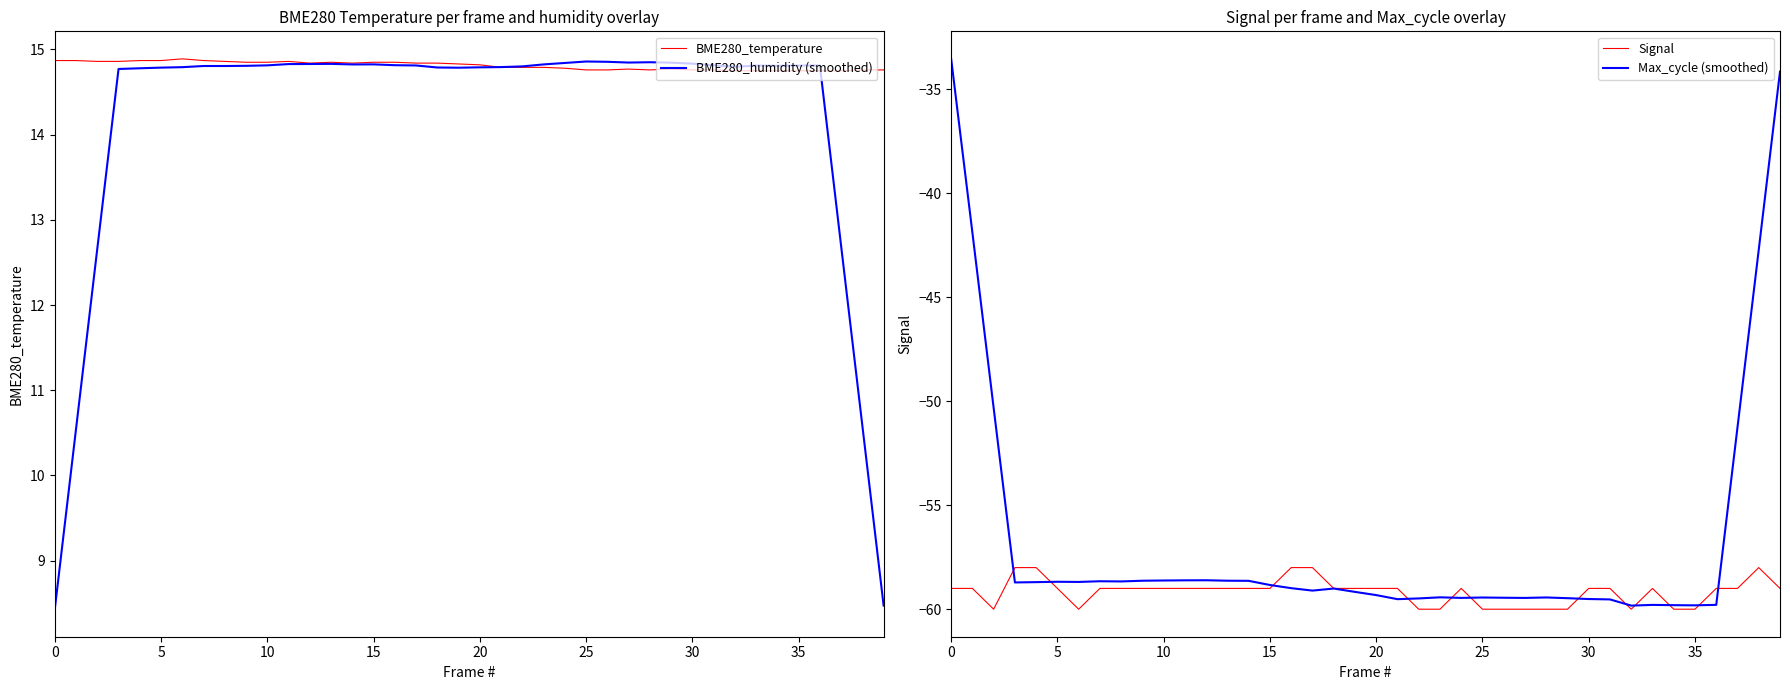

Which series has the widest spread of values?

Max_cycle (smoothed)